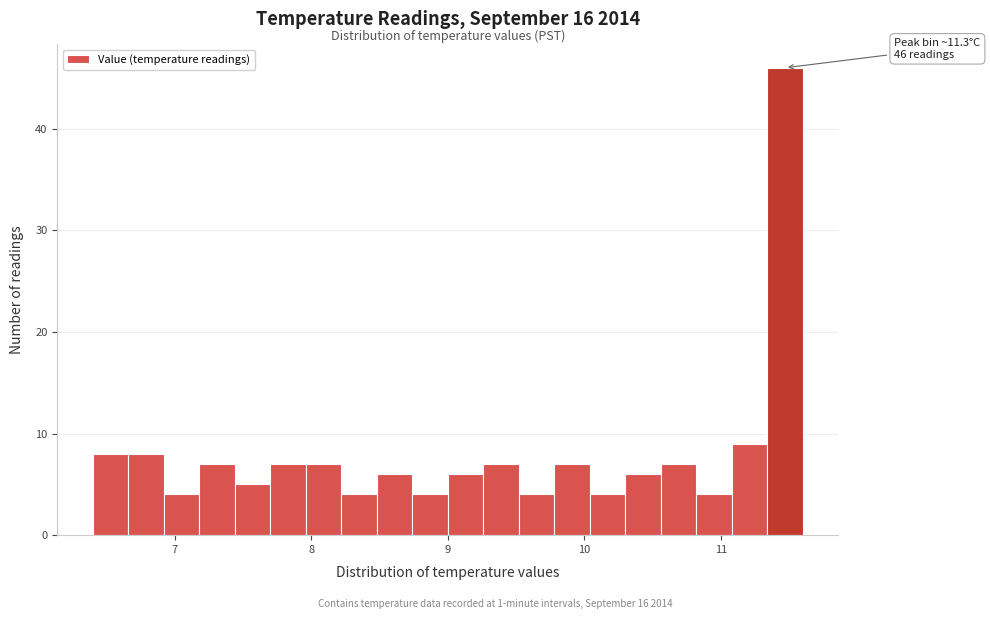

Read against the x-axis, roughly where is the centre of the tallest bar?

11.5